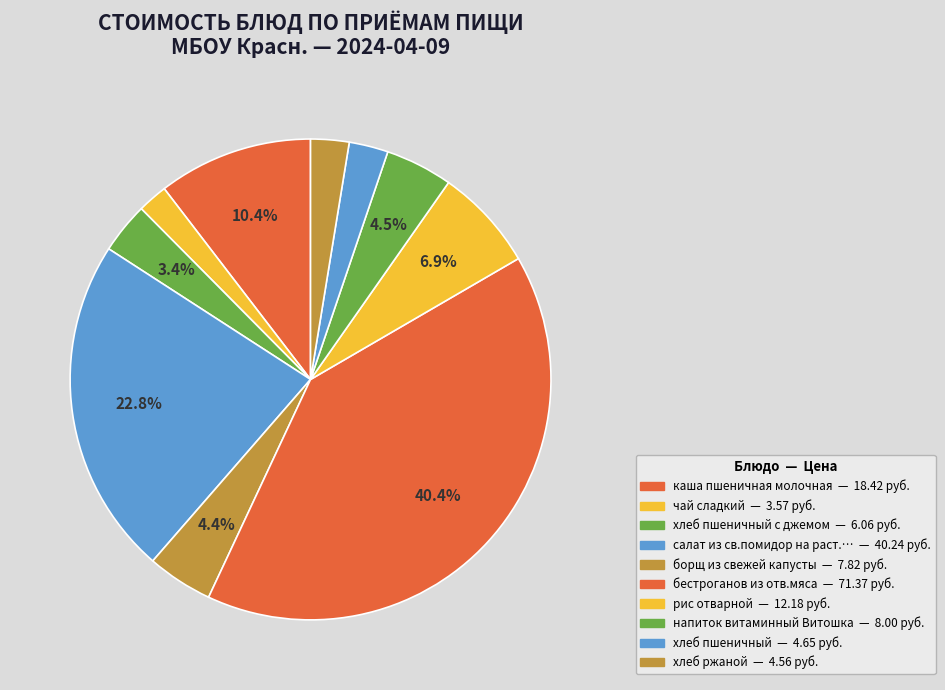

Count the number of slices in the pie.

10